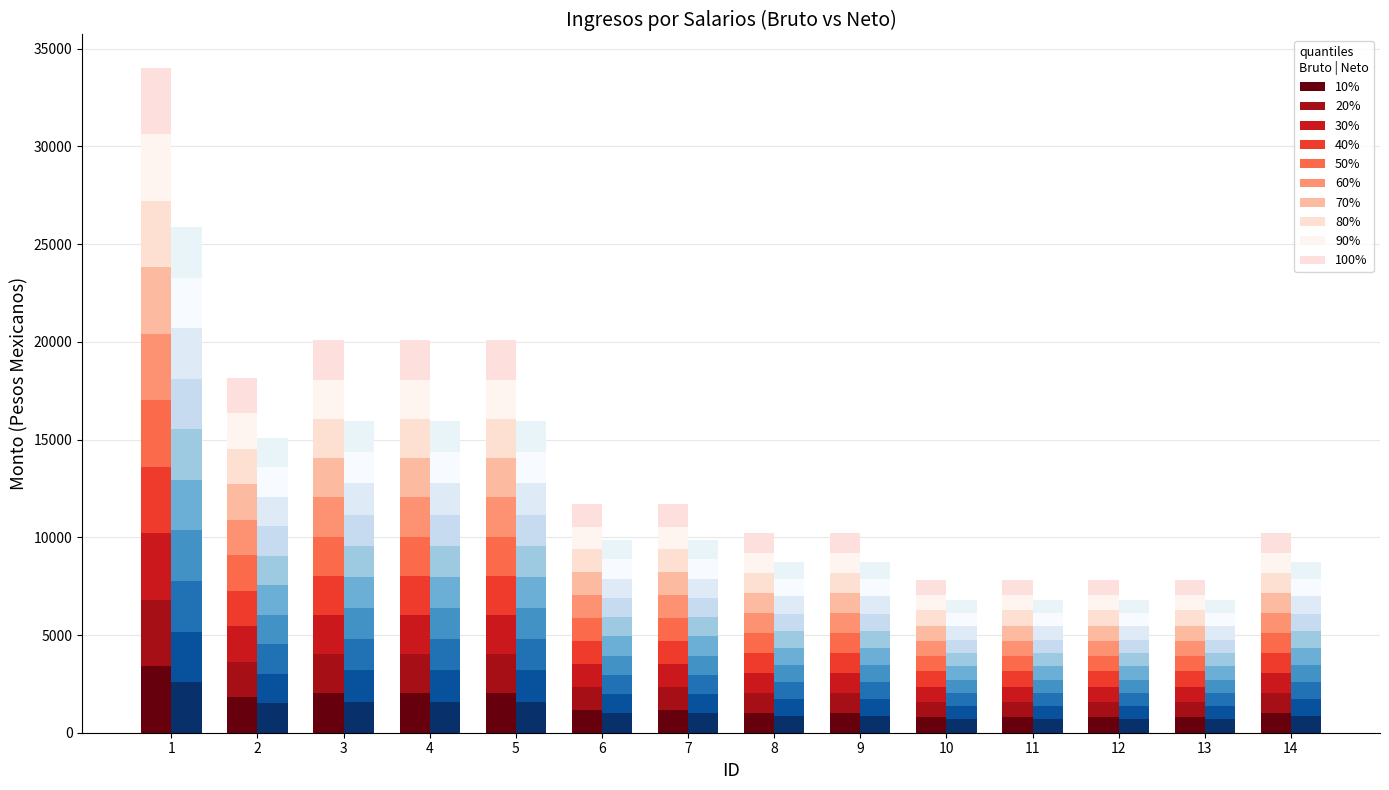

The value of Neto 100% at 8 is 871.4. True or false?

True